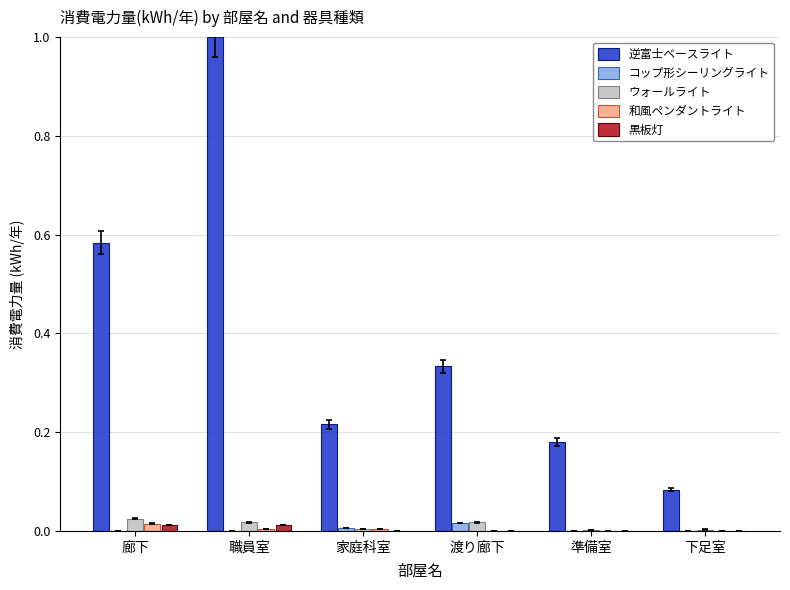

Which series changed the most between 家庭科室 and 準備室?

逆富士ベースライト